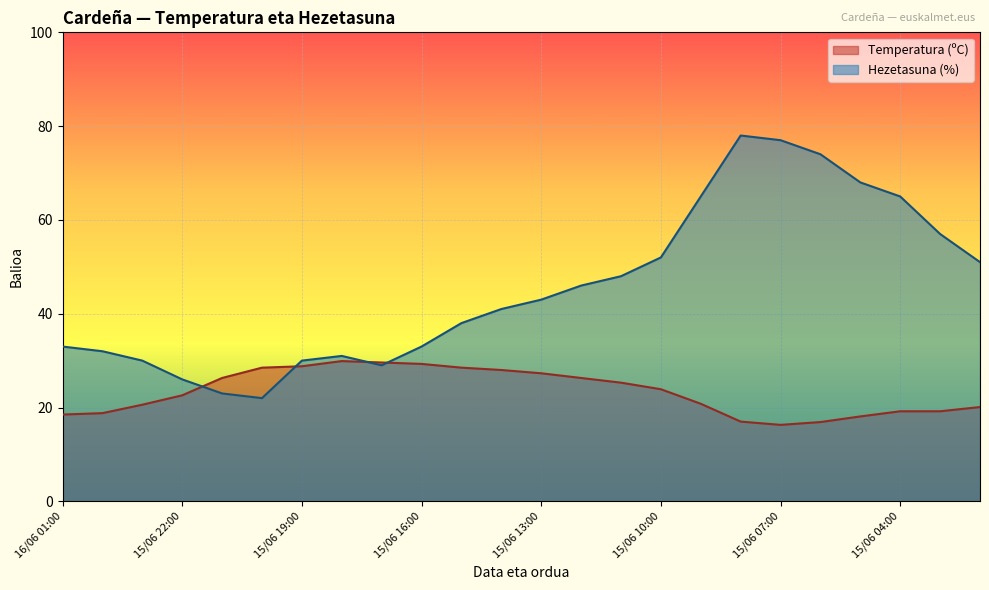

Is it true that Temperatura (ºC) equals 23.9 at 15/06 10:00?

True